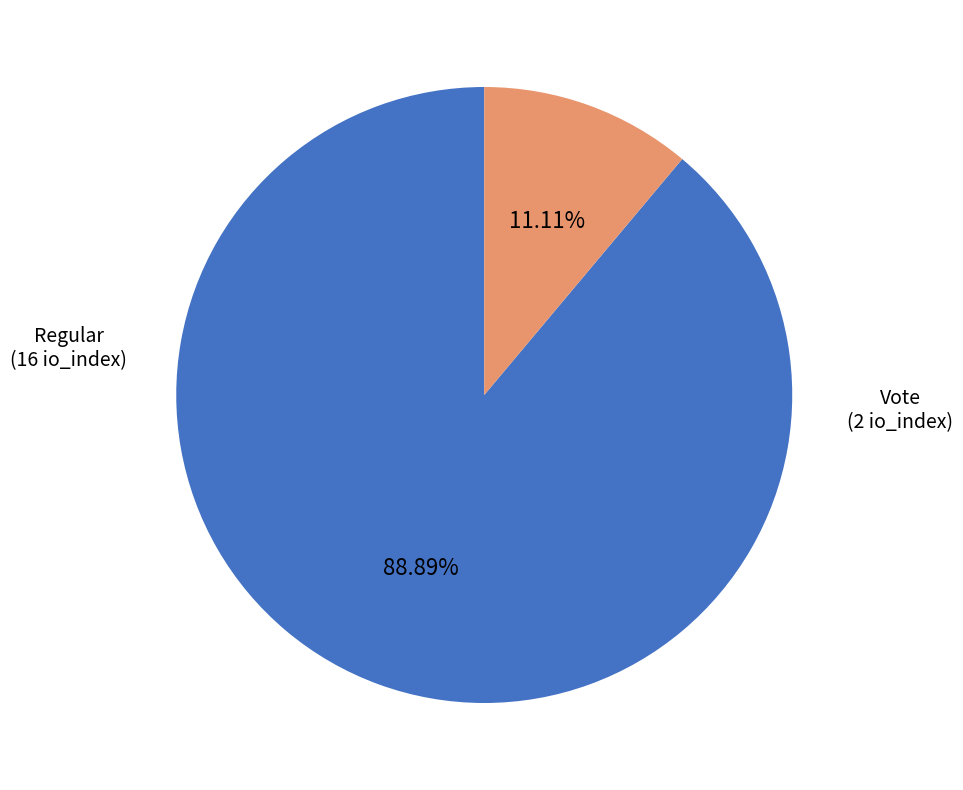

Is there a majority slice in this chart?

Yes